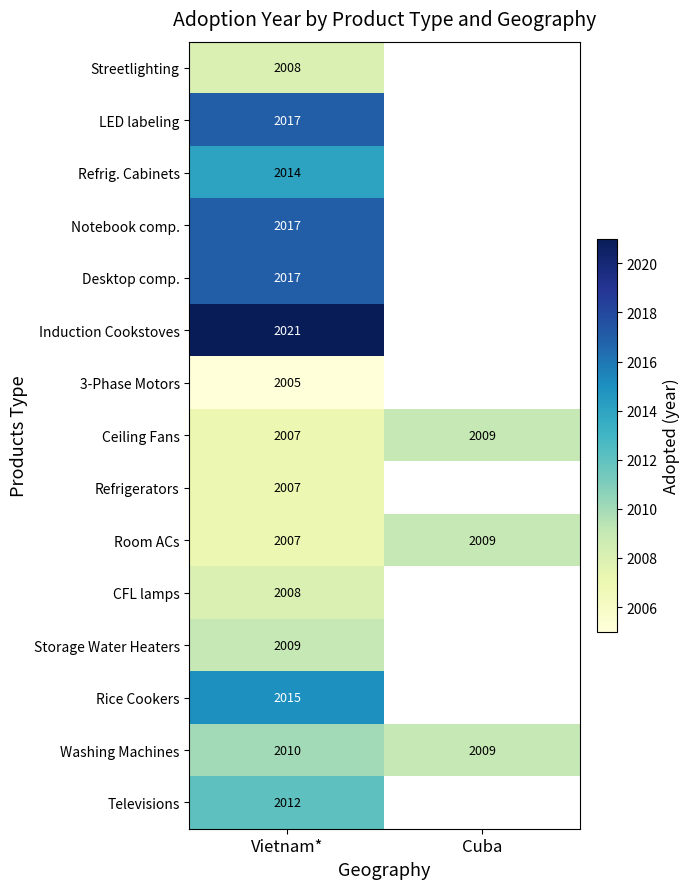

What is the sum of all Room ACs values?

4016